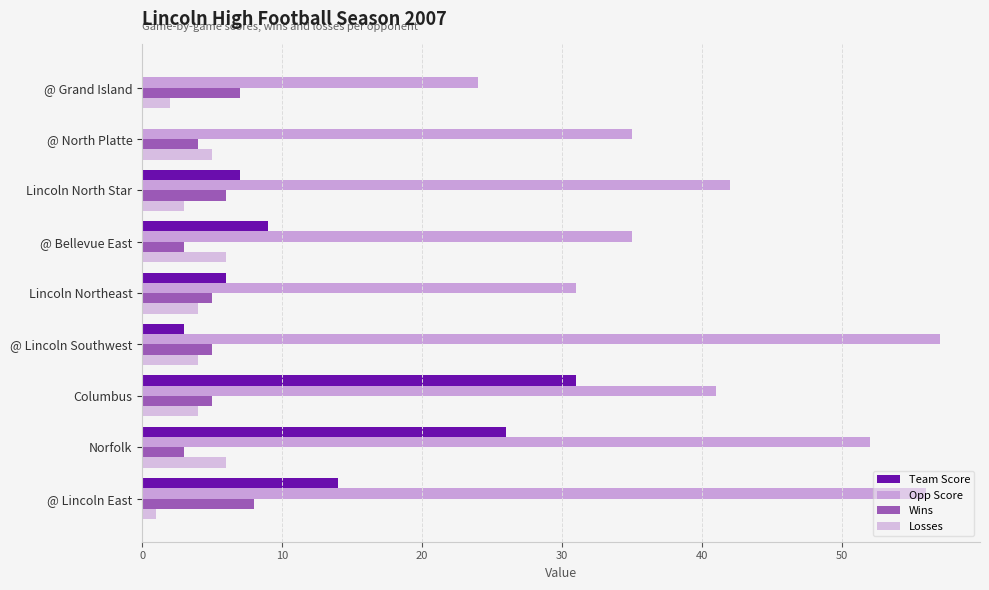

How many distinct data groups are displayed?

4